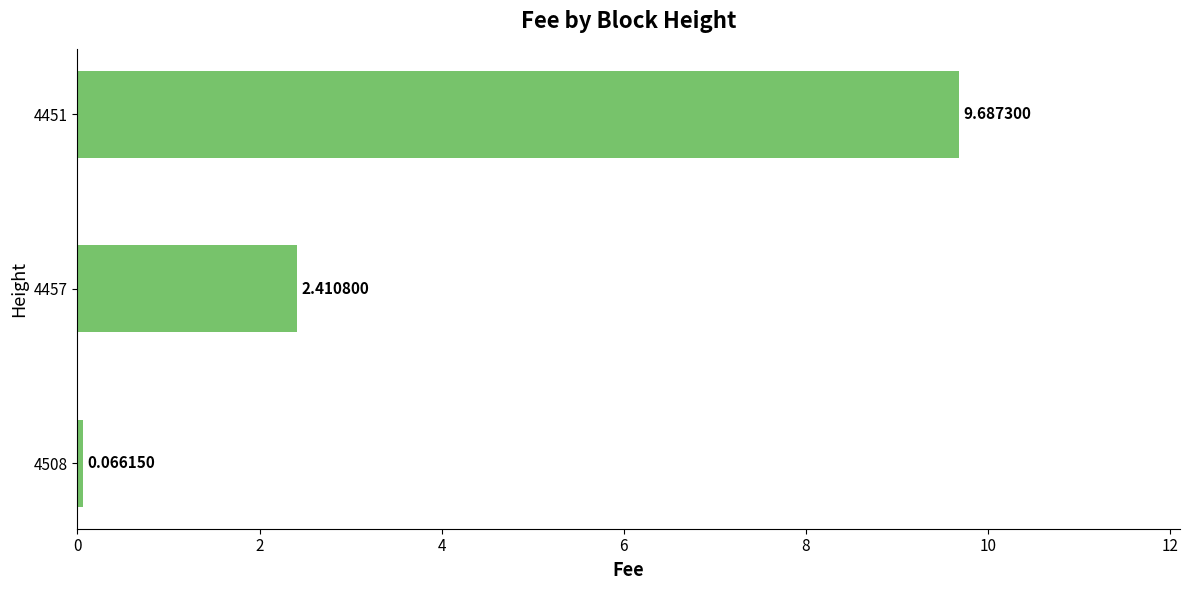

How many series are shown in this chart?

1